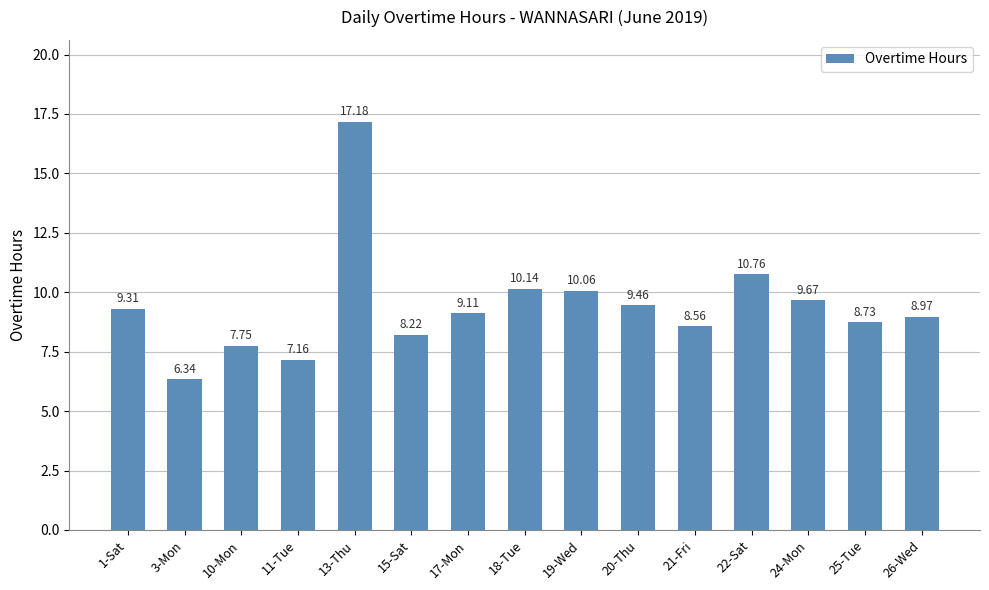

What is the ratio of the value at 19-Wed to the value at 11-Tue?

1.4